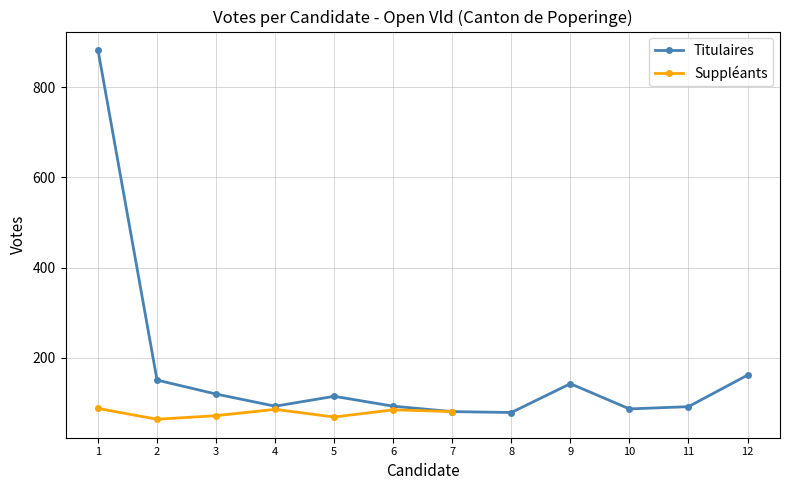

How many interior local valleys (lower than both neighbors) does the data have?

3